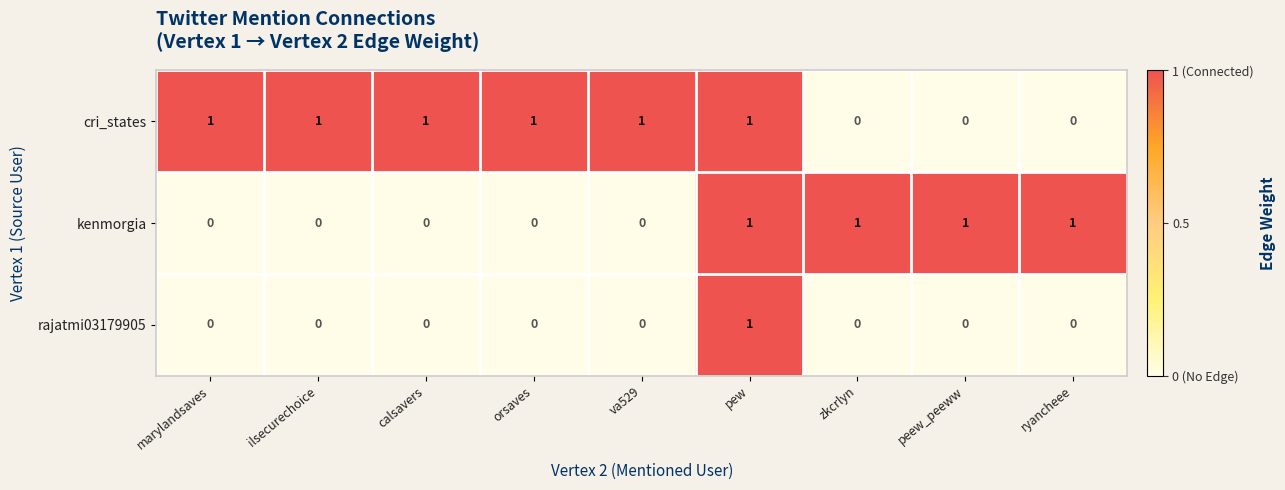

Count the rajatmi03179905 values in the range 0 to 1.

9